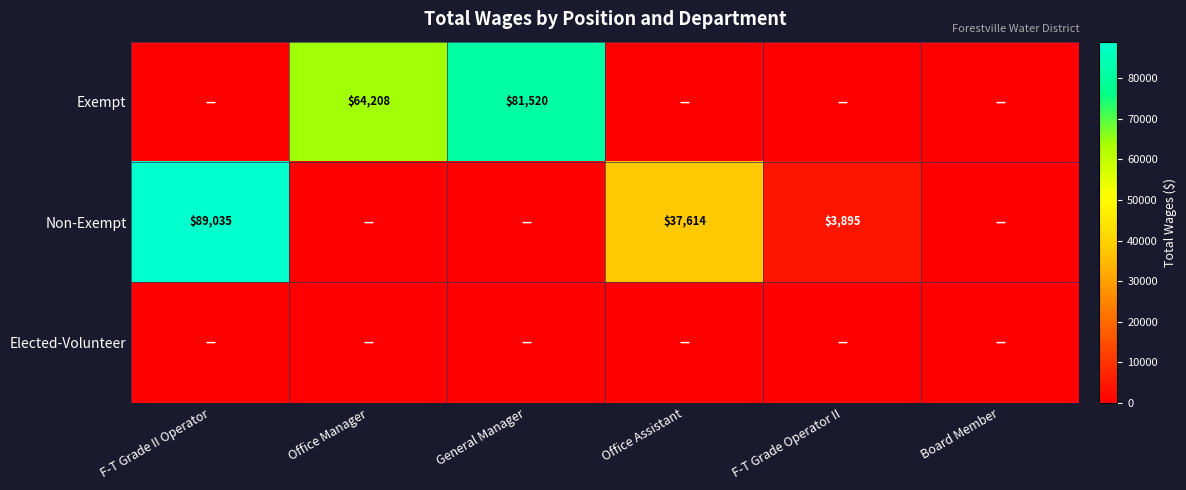

The value of Non-Exempt at F-T Grade II Operator is 89035. True or false?

True